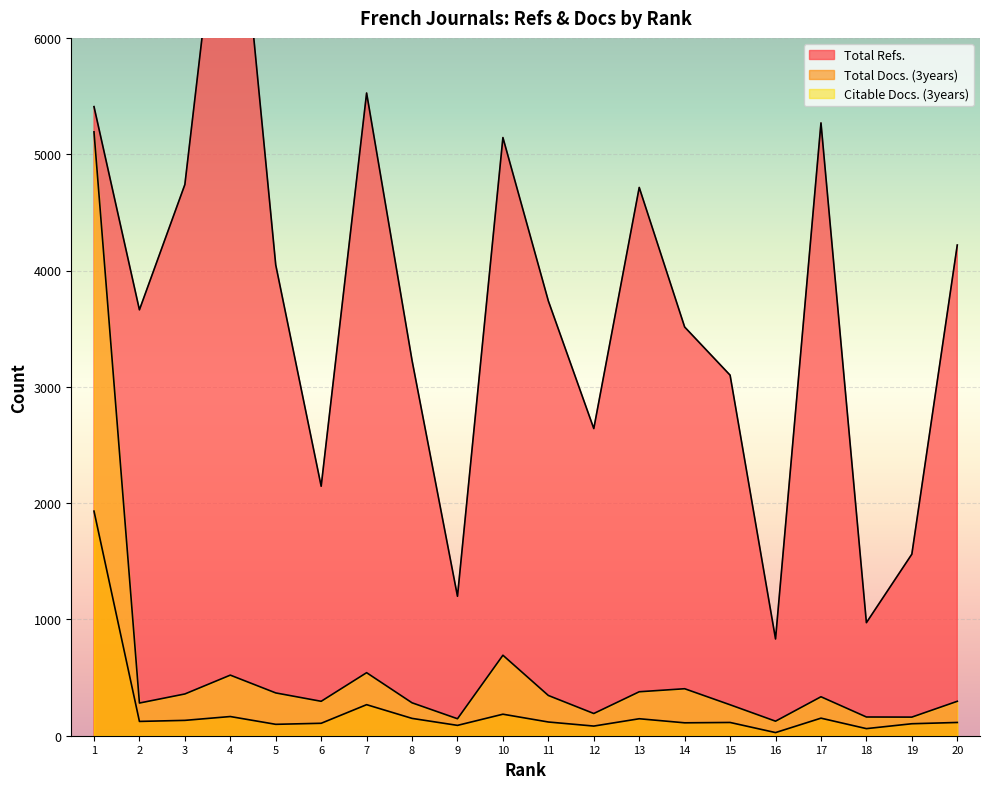

At how many categories does at least one series exceed 1833?

16